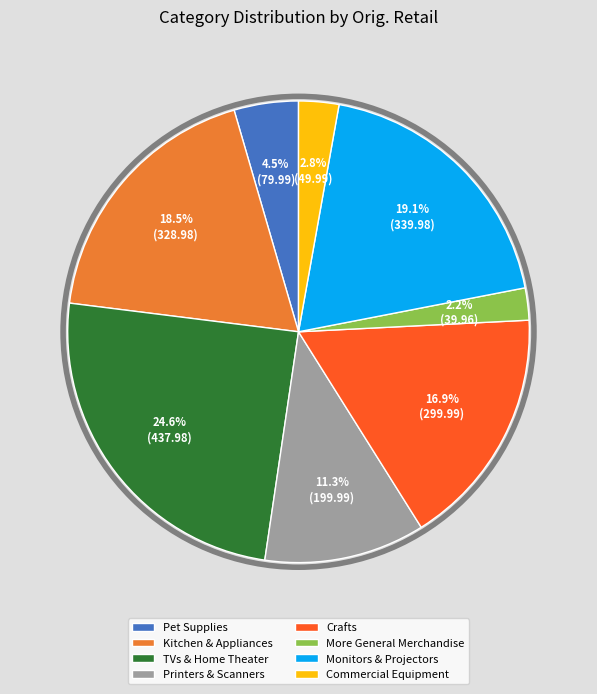

Which category has the biggest portion of the pie?

TVs & Home Theater